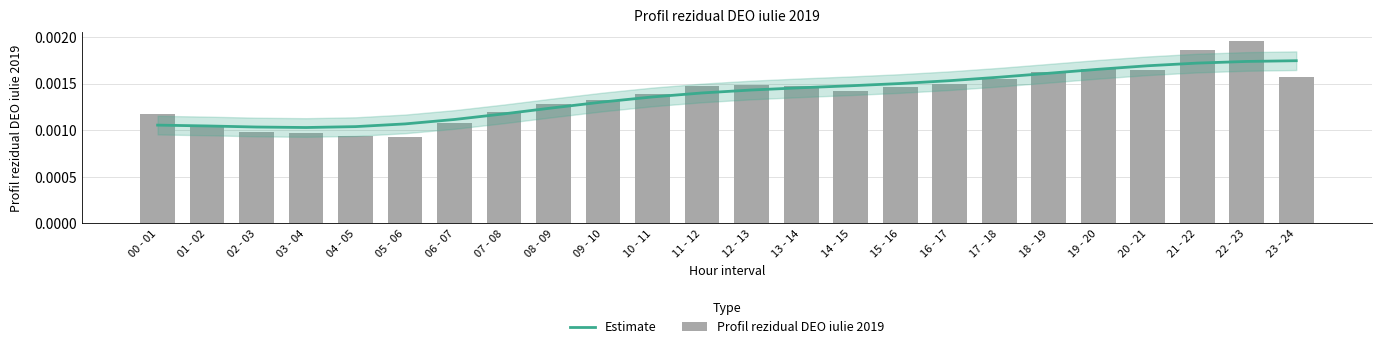

What are all the series names shown in the legend?

Estimate, Profil rezidual DEO iulie 2019